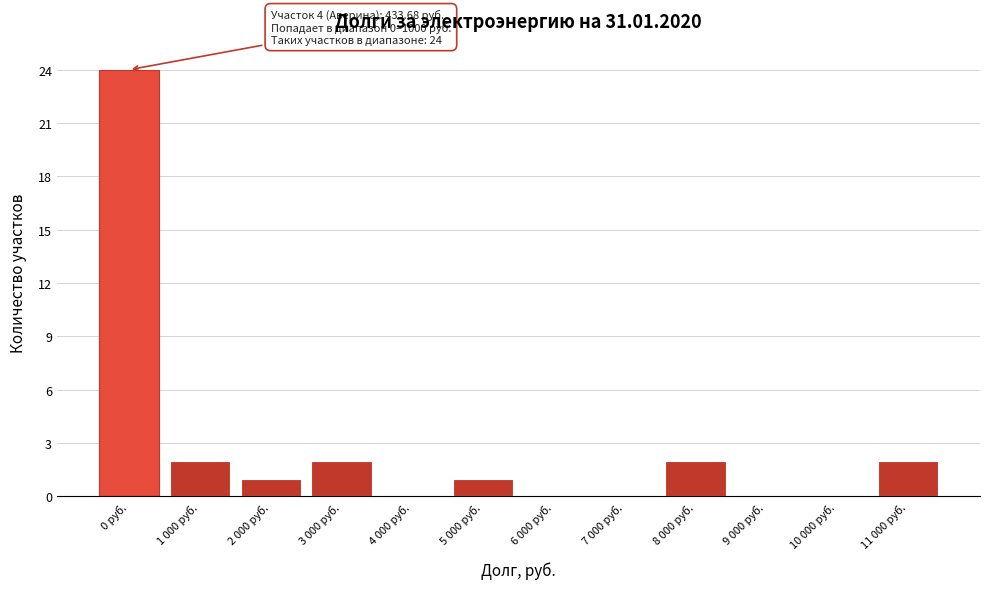

Reading right to left, what are all the values shown in this chart?

11 000 руб.=2	10 000 руб.=0	9 000 руб.=0	8 000 руб.=2	7 000 руб.=0	6 000 руб.=0	5 000 руб.=1	4 000 руб.=0	3 000 руб.=2	2 000 руб.=1	1 000 руб.=2	0 руб.=24